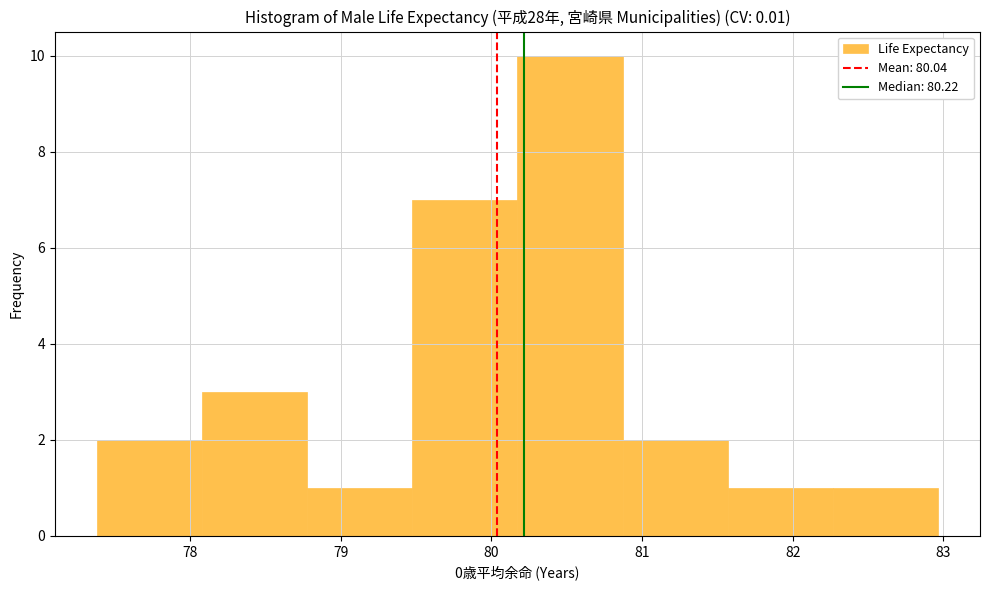

Which range on the x-axis has the tallest bar?

80.2 to 80.9